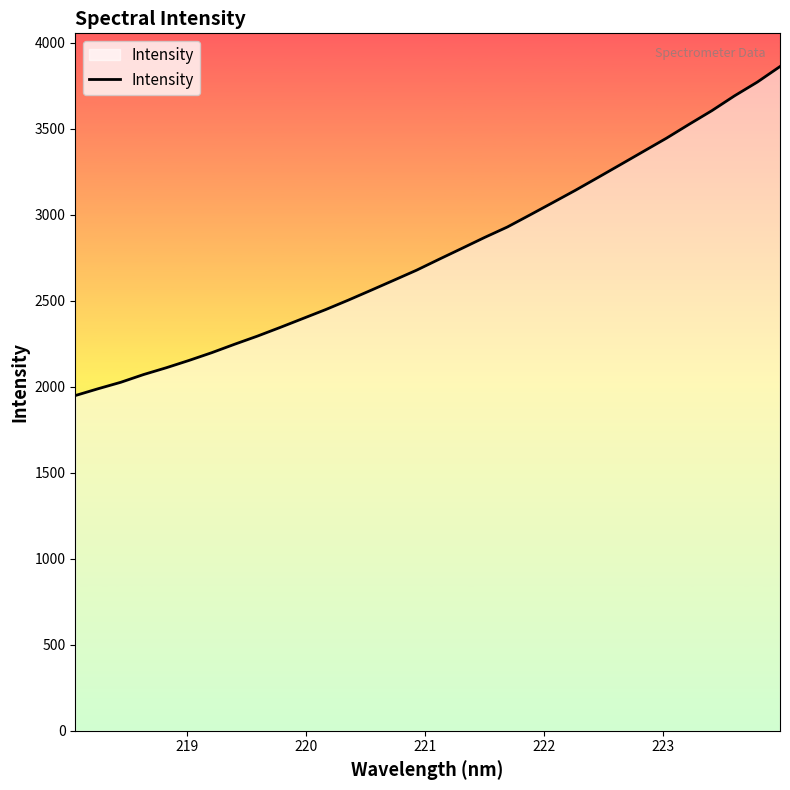

What is the smallest value displayed?

1948.9